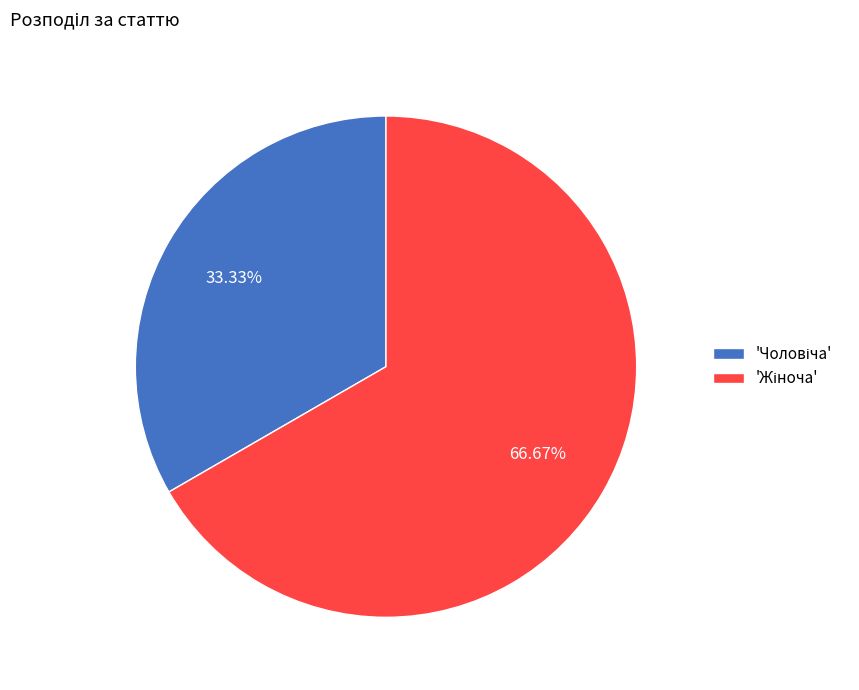

Does any single category account for the majority?

Yes